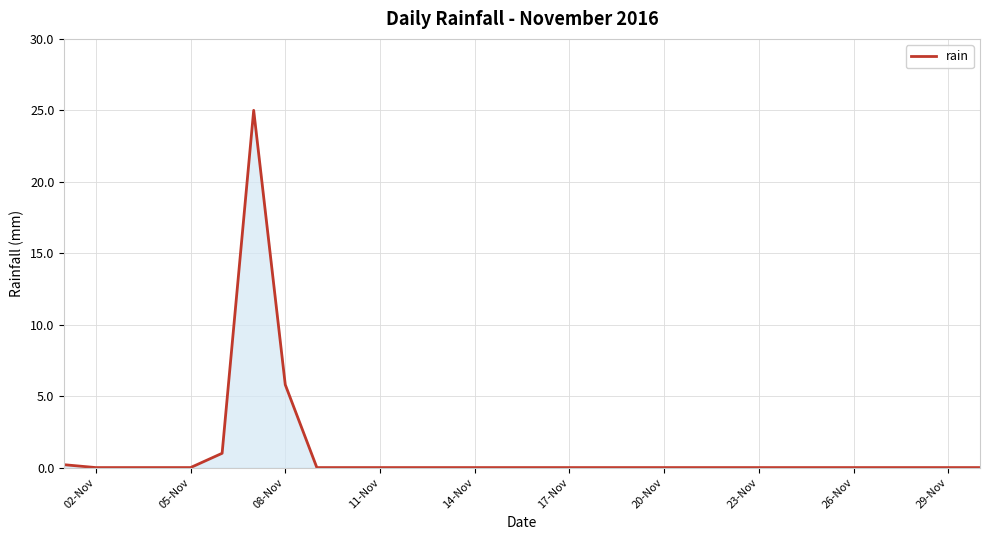

Reading right to left, transcribe all the data shown in this chart.

0.0	0.0	0.0	0.0	0.0	0.0	0.0	0.0	0.0	0.0	0.0	0.0	0.0	0.0	0.0	0.0	0.0	0.0	0.0	0.0	0.0	0.0	5.8	25.0	1.0	0.0	0.0	0.0	0.0	0.2